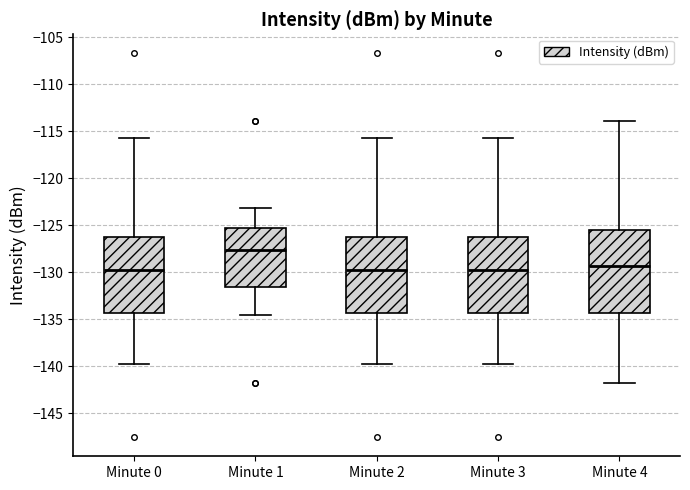

Reading left to right, transcribe this box plot: for each box, give where its median line is, the range the box spans, and where its two whiskers end, as read against the y-axis. The values are not printed on the chart, so give them approximately, as read against the axis.

Minute 0: median -130.0, box -134.5 to -126.5, whiskers -140.0 to -116.0
Minute 1: median -127.5, box -131.5 to -125.5, whiskers -134.5 to -123.0
Minute 2: median -130.0, box -134.5 to -126.5, whiskers -140.0 to -116.0
Minute 3: median -130.0, box -134.5 to -126.5, whiskers -140.0 to -116.0
Minute 4: median -129.5, box -134.5 to -125.5, whiskers -142.0 to -114.0